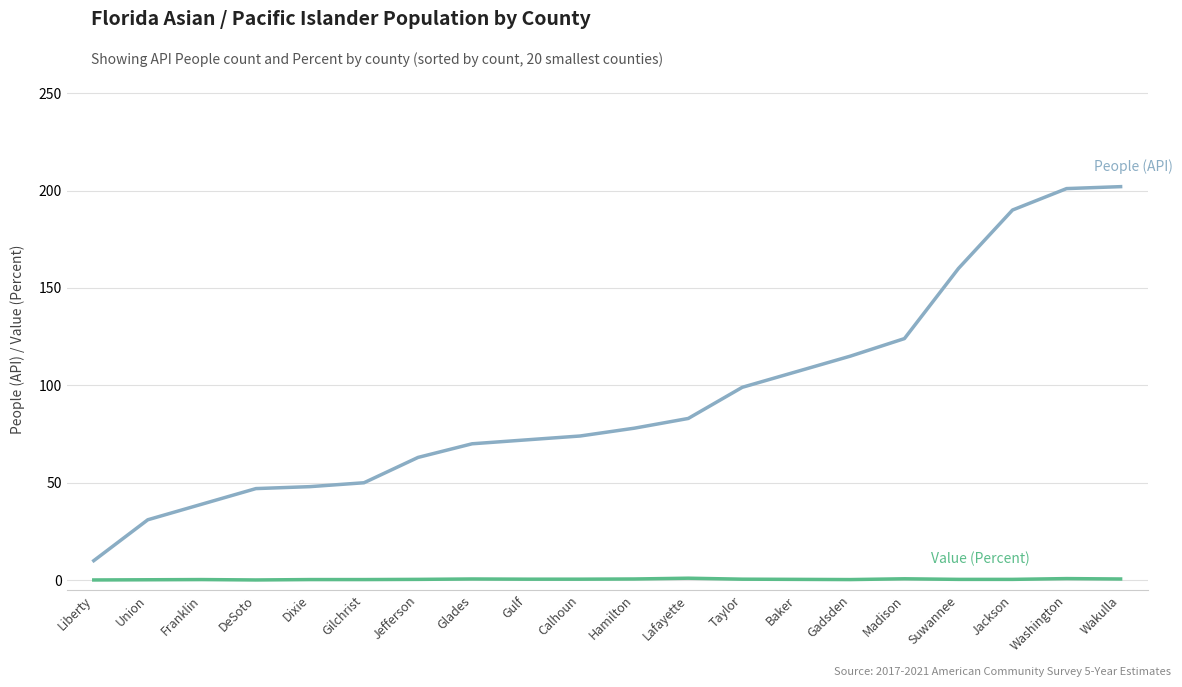

What is the minimum value shown in the chart?

0.1